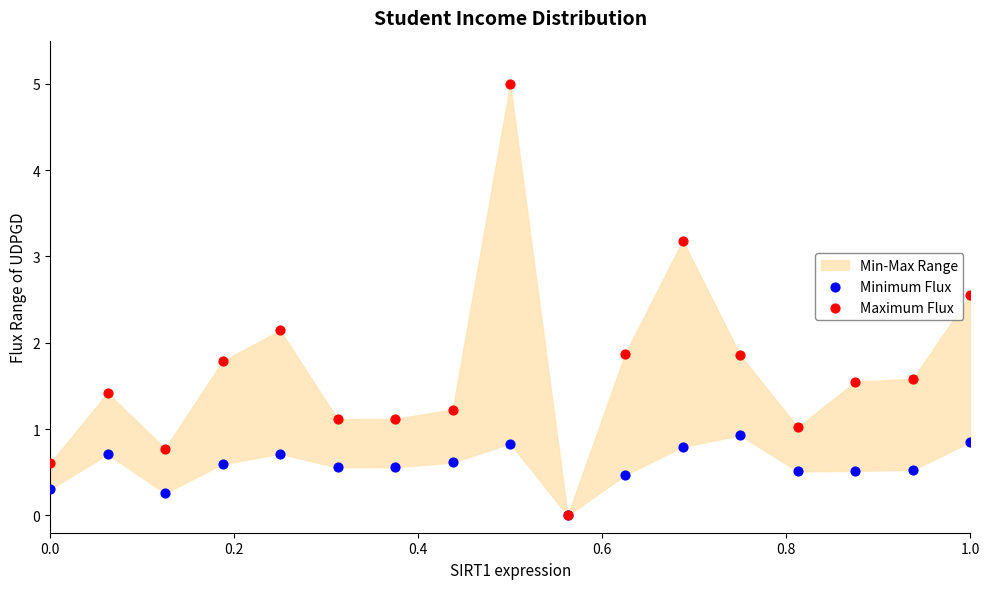

Which series reaches the minimum Y coordinate?

Minimum Flux